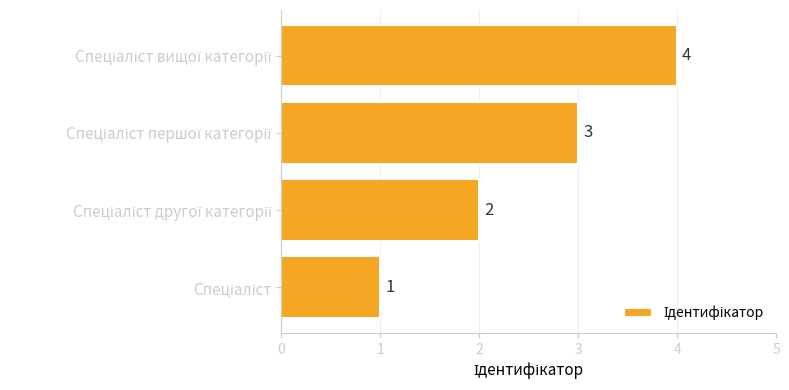

What is the sum of all values?

10